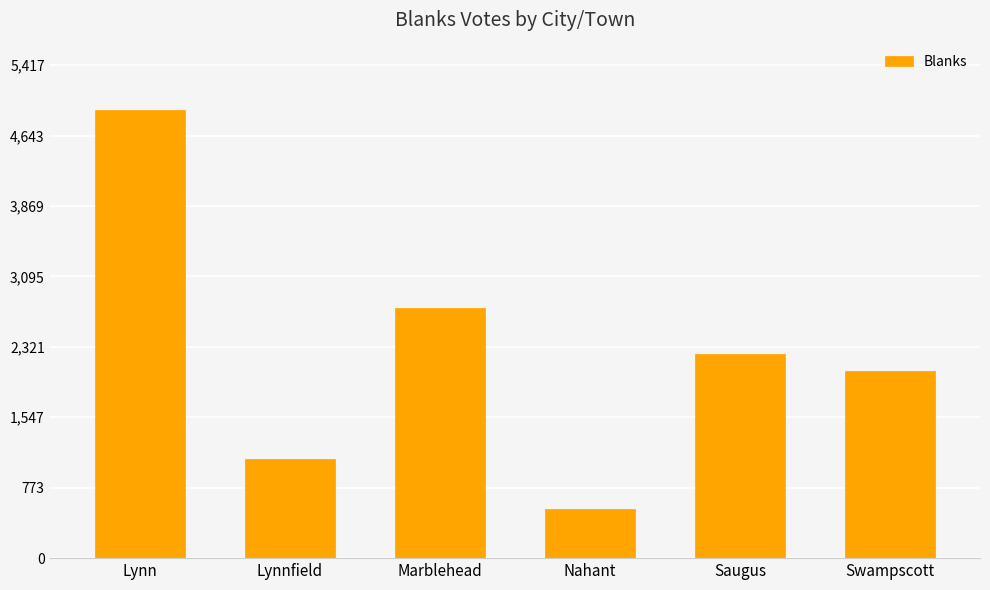

How many bars are there in total?

6